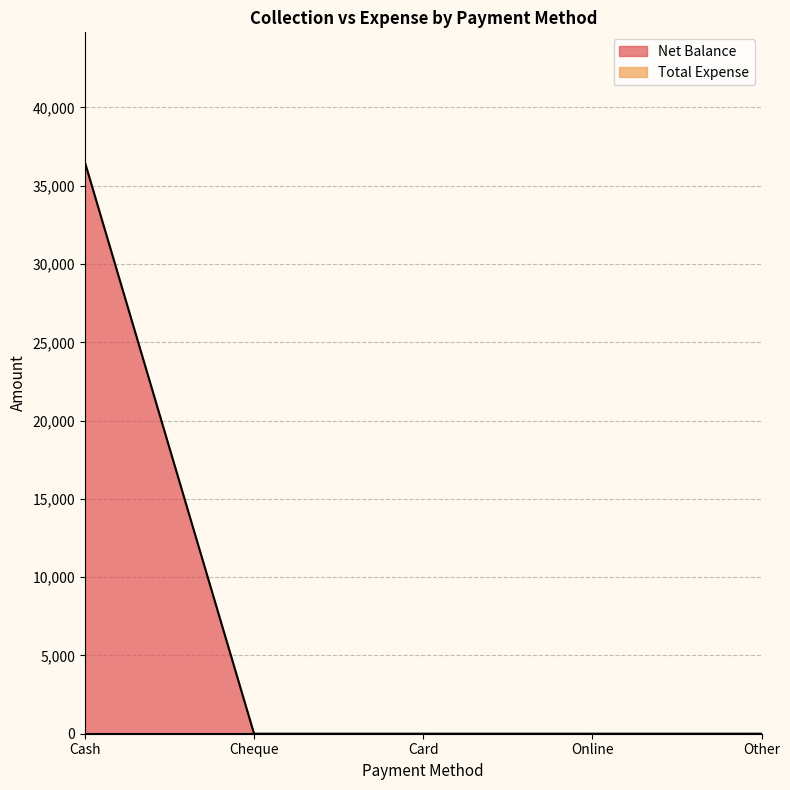

Reading left to right, transcribe all the data shown in this chart.

36500	0	0	0	0